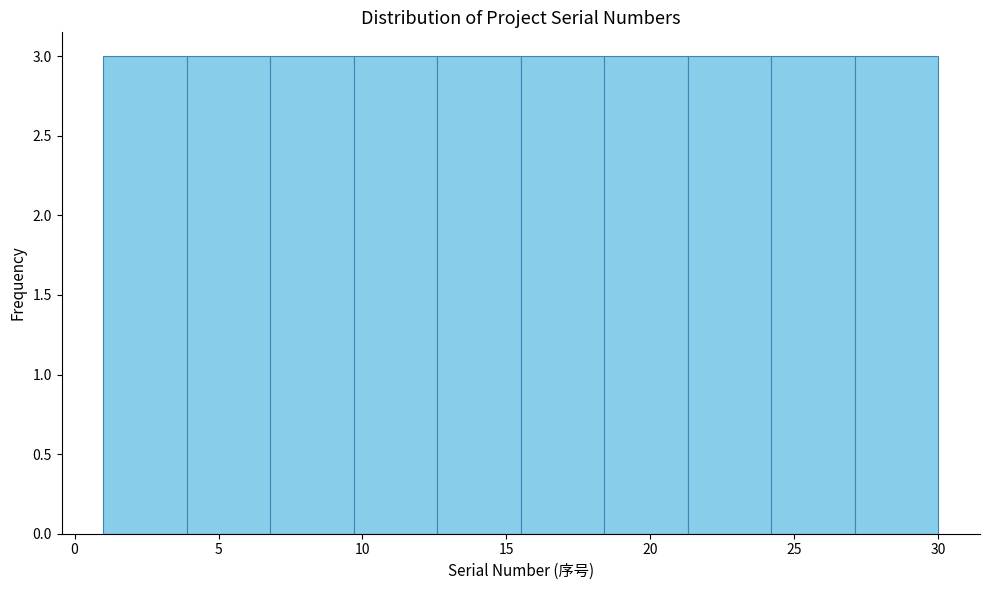

Reading left to right, transcribe this chart: for each bar, give the range it covers on the x-axis and its height. Neither the bar edges nor the heights are printed on the chart, so give them approximately, as read against the axes.

1.0 to 3.9: 3
3.9 to 6.8: 3
6.8 to 9.7: 3
9.7 to 12.6: 3
12.6 to 15.5: 3
15.5 to 18.4: 3
18.4 to 21.3: 3
21.3 to 24.2: 3
24.2 to 27.1: 3
27.1 to 30.0: 3